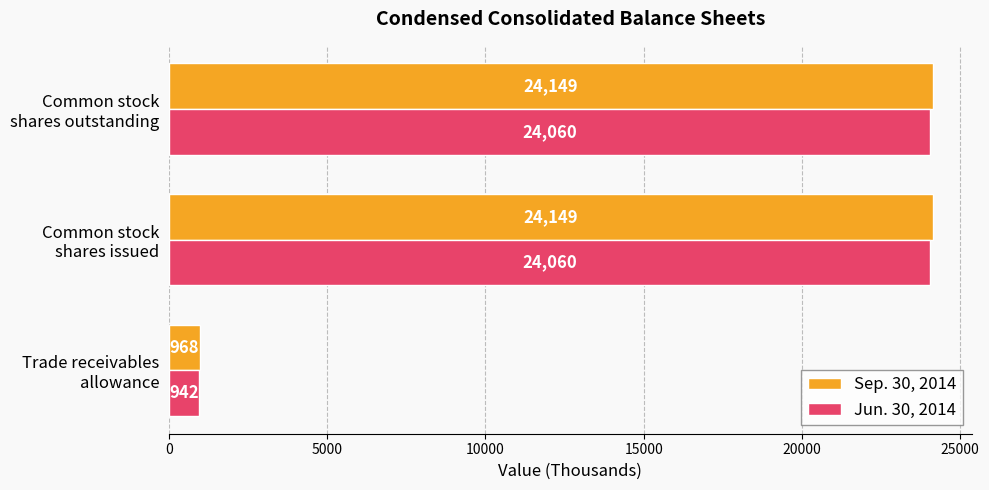

What is the sum of all Sep. 30, 2014 values?

49266